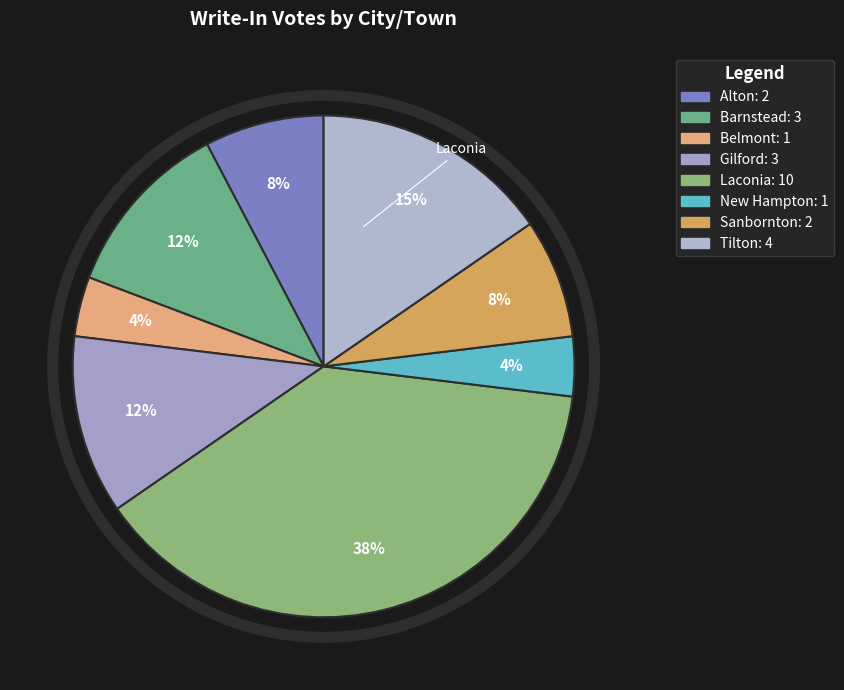

How many slices are in this pie chart?

8